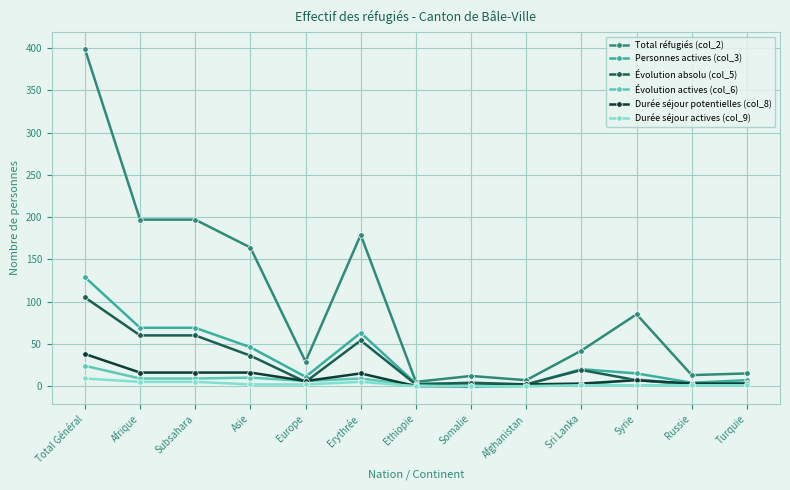

What position from the left is Afghanistan?

9